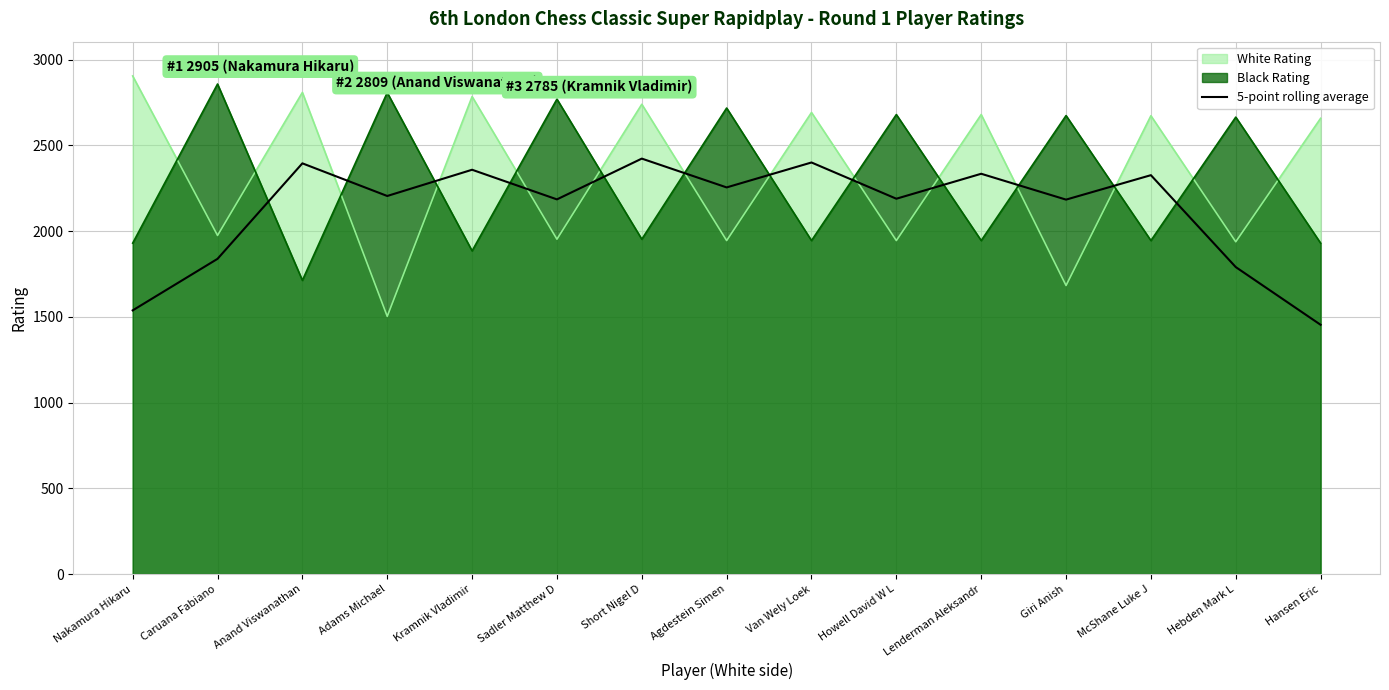

The value at Anand Viswanathan is 2395.4. True or false?

True